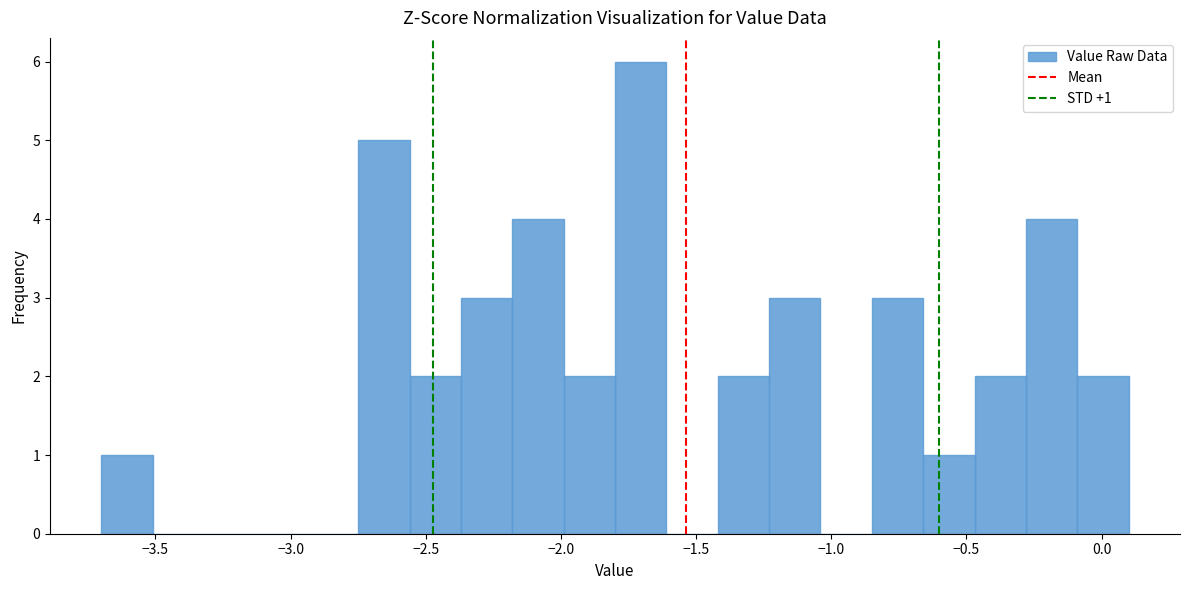

Read against the x-axis, roughly where is the centre of the tallest bar?

-1.70